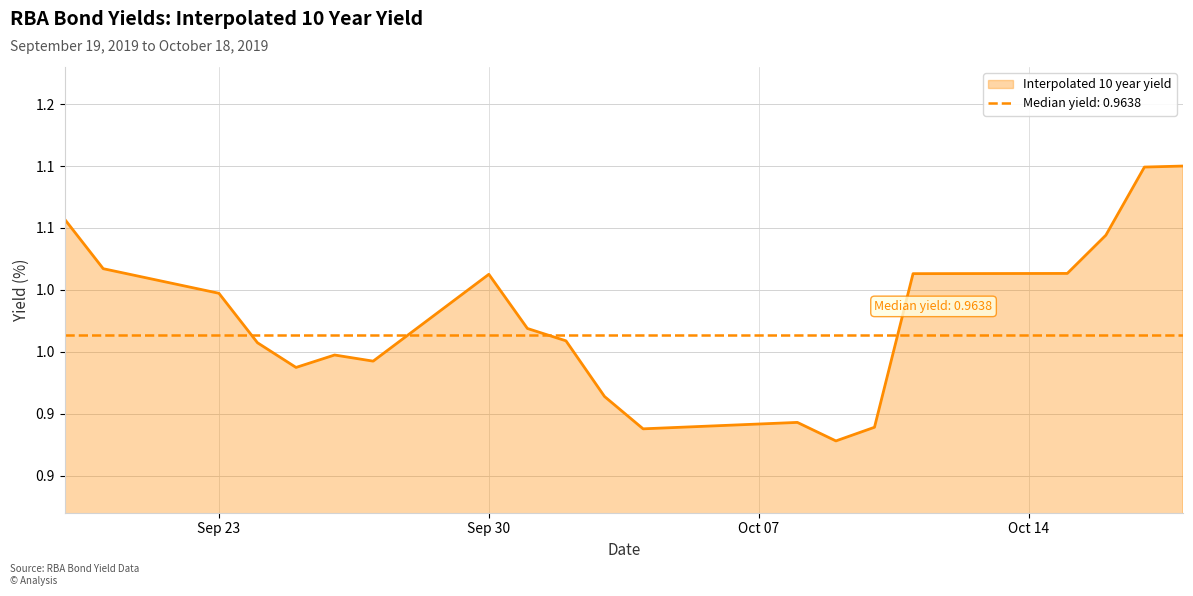

What is the change in value from 2019-10-08 to 2019-10-11?

+0.1